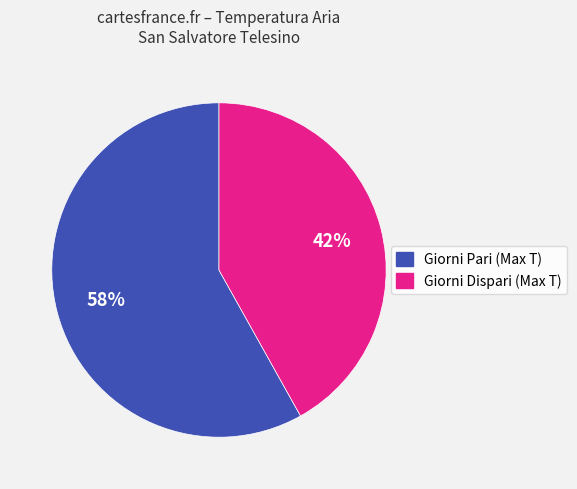

To the nearest percent, what is the difference between the largest and smallest slice percentages?

16%